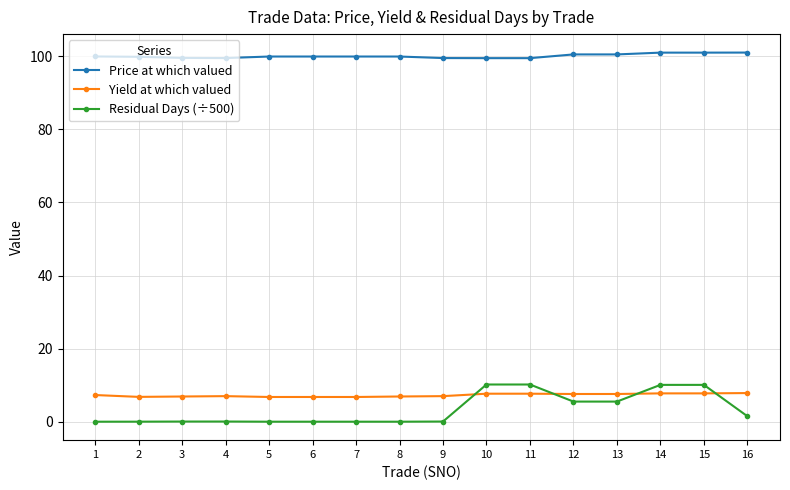

Is this an area chart (filled region under the line)?

No